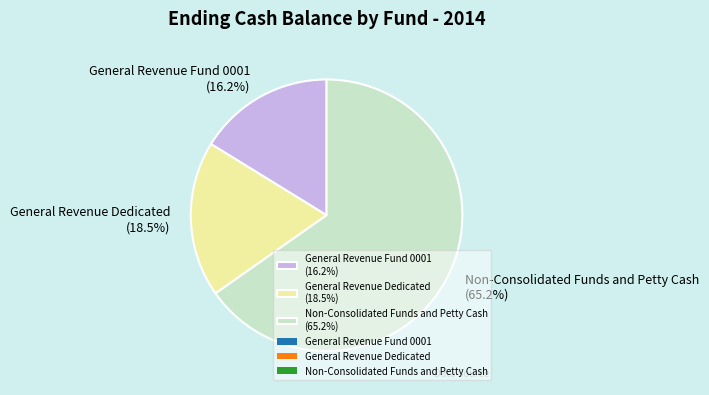

Which has a higher value, Non-Consolidated Funds and Petty Cash or General Revenue Dedicated?

Non-Consolidated Funds and Petty Cash